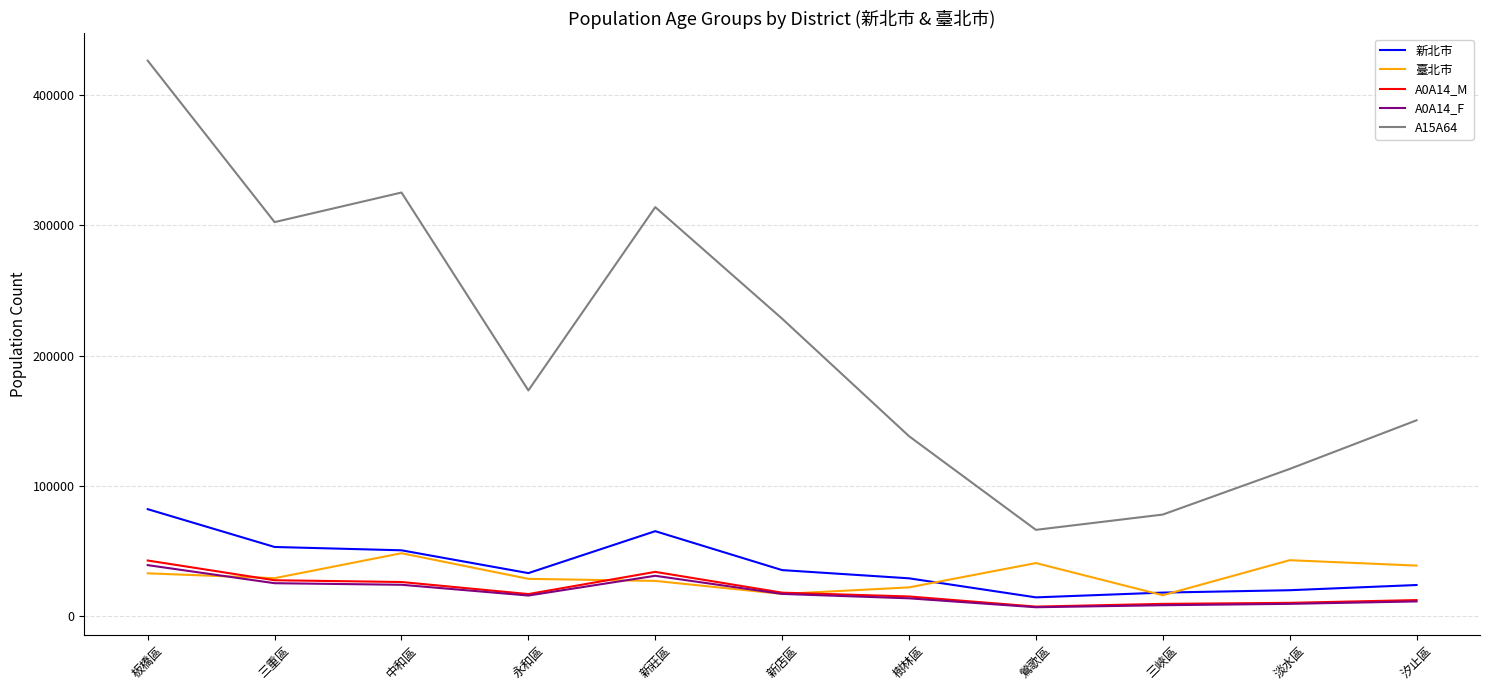

What is the greatest value displayed?

426409